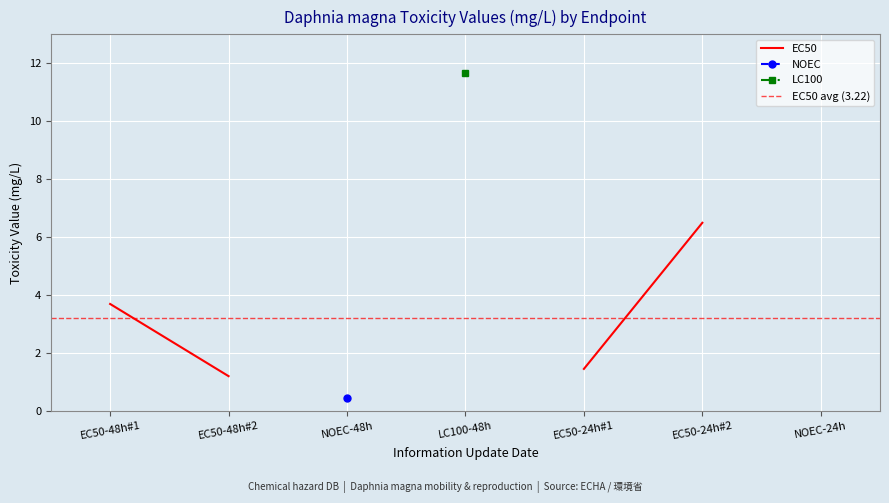

True or false: EC50 and LC100 cross at least once.

False